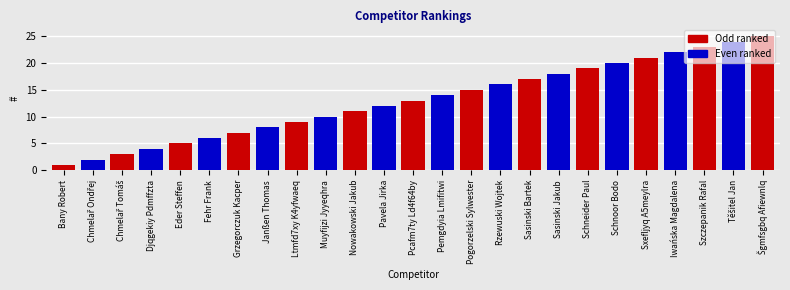

List the labels in order of value, largest first.

Šgmfsgbq Afiewnlq, Těšitel Jan, Szczepanik Rafal, Iwańska Magdalena, Sxefljyq A5meylra, Schnoor Bodo, Schneider Paul, Sasinski Jakub, Sasinski Bartek, Rzewuski Wojtek, Pogorzelski Sylwester, Pemgdyia Lmifitwi, Pcafm7ty Ld4f64by, Pavela Jirka, Nowakowski Jakub, Muyfijzi Jyyeqhra, Ltmfd7xy K4yfwaeq, Janßen Thomas, Grzegorczuk Kacper, Fehr Frank, Eder Steffen, Djqgekiy Pdmffzta, Chmelař Tomáš, Chmelař Ondřej, Bany Robert